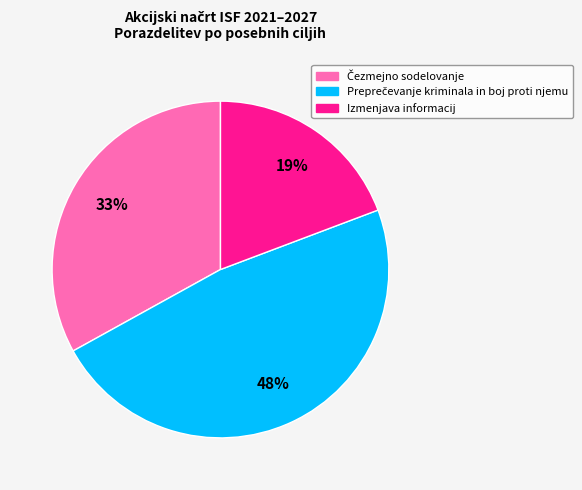

Which category has the smallest portion of the pie?

Izmenjava informacij